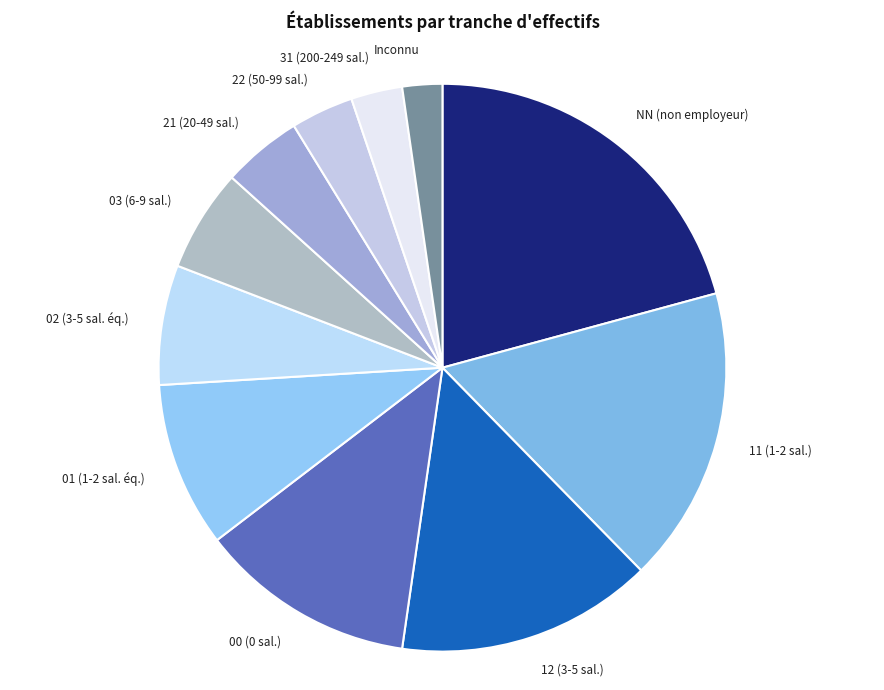

Which has a higher value, 03 (6-9 sal.) or 12 (3-5 sal.)?

12 (3-5 sal.)